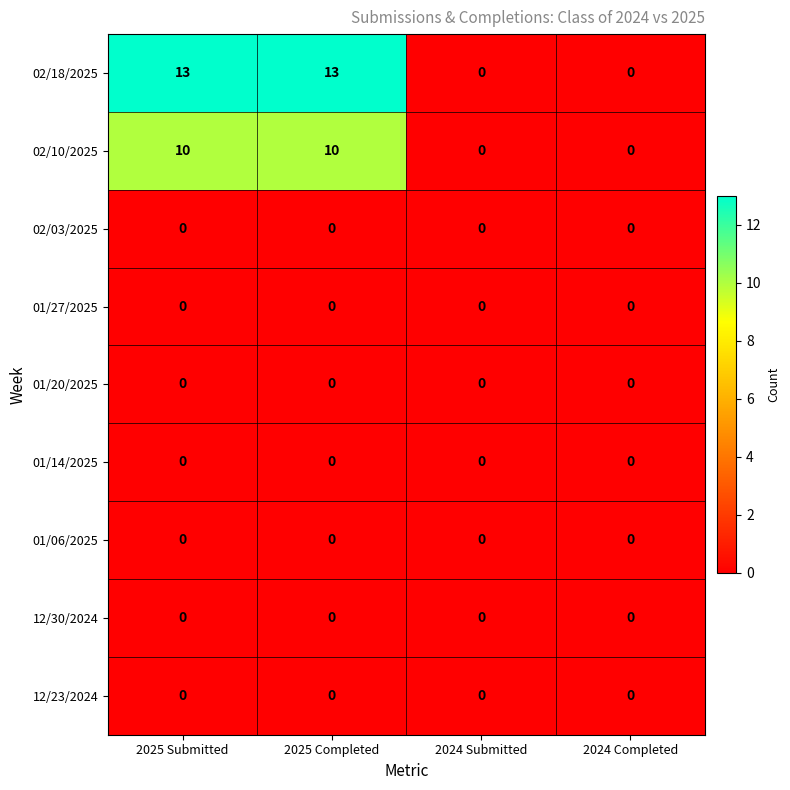

The 02/18/2025 series shows 19 at 2025 Submitted. True or false?

False